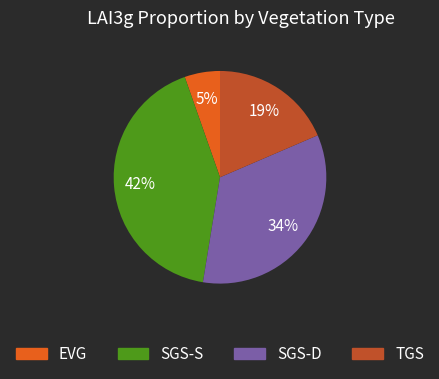

What percentage is the TGS slice, to the nearest percent?

19%